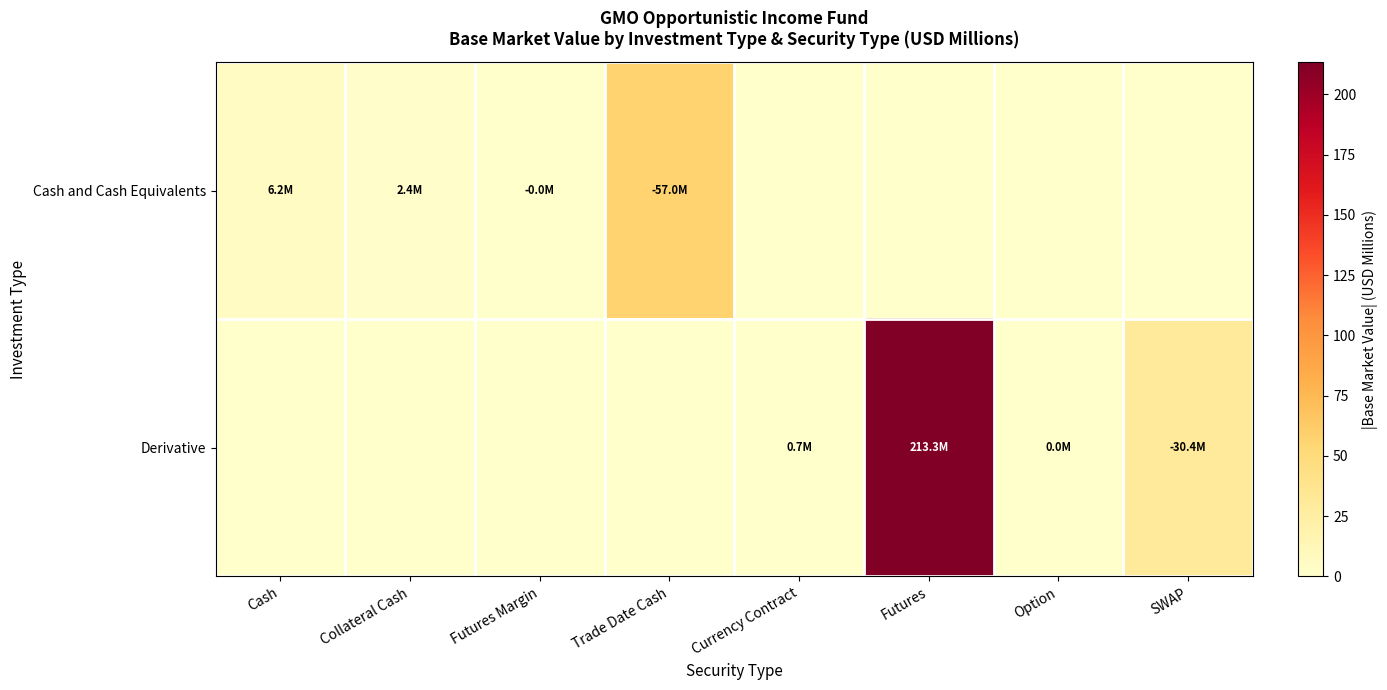

What is the greatest value displayed?

213.3